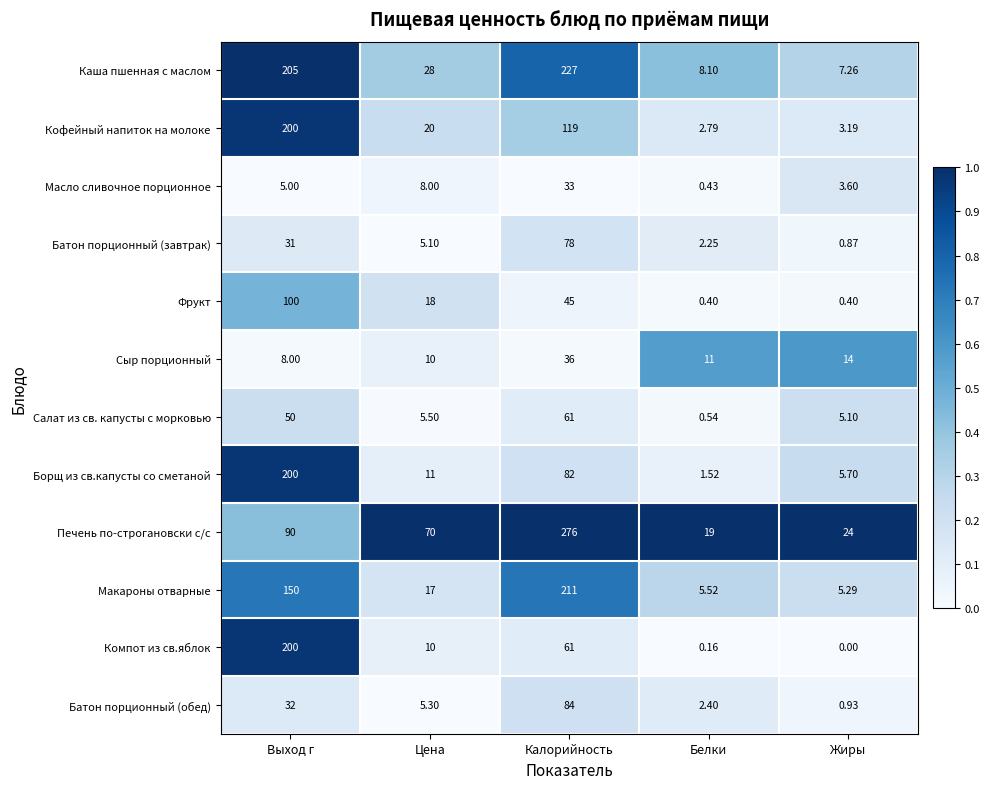

Which series has the widest spread of values?

Печень по-строгановски с/с